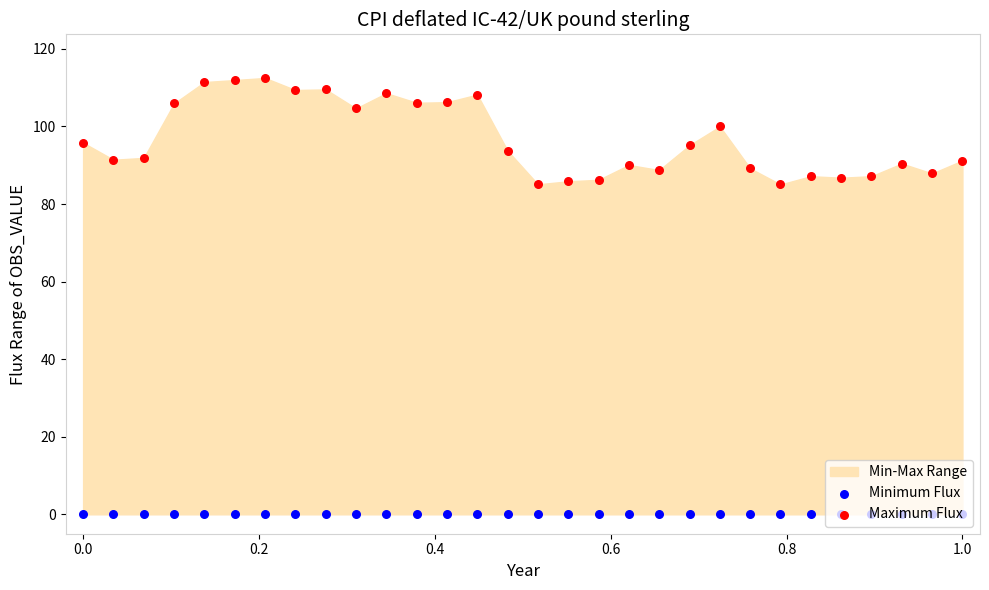

Which series reaches the minimum Y coordinate?

Minimum Flux